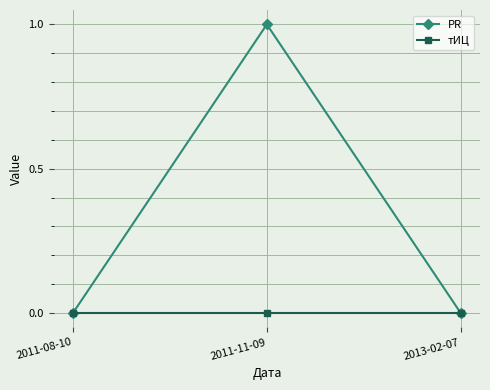

Which category has the highest value in the PR series?

2011-11-09